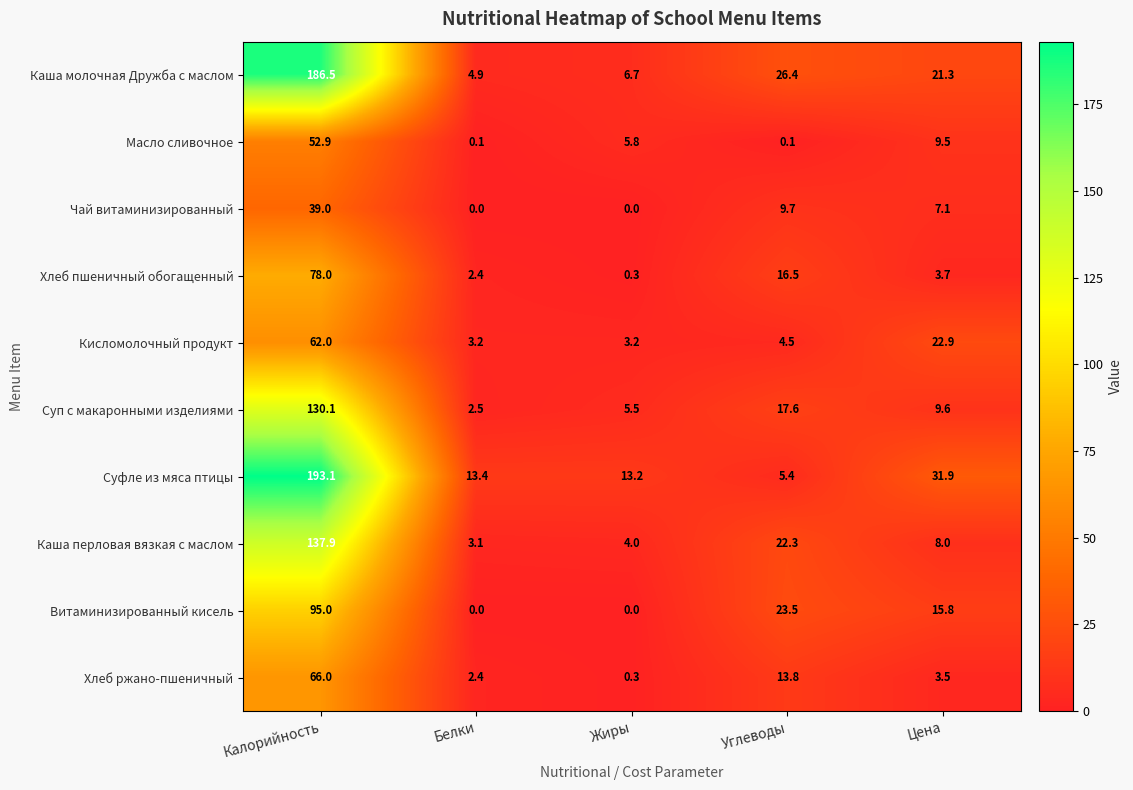

Between Калорийность and Углеводы, which series saw the biggest shift?

Суфле из мяса птицы